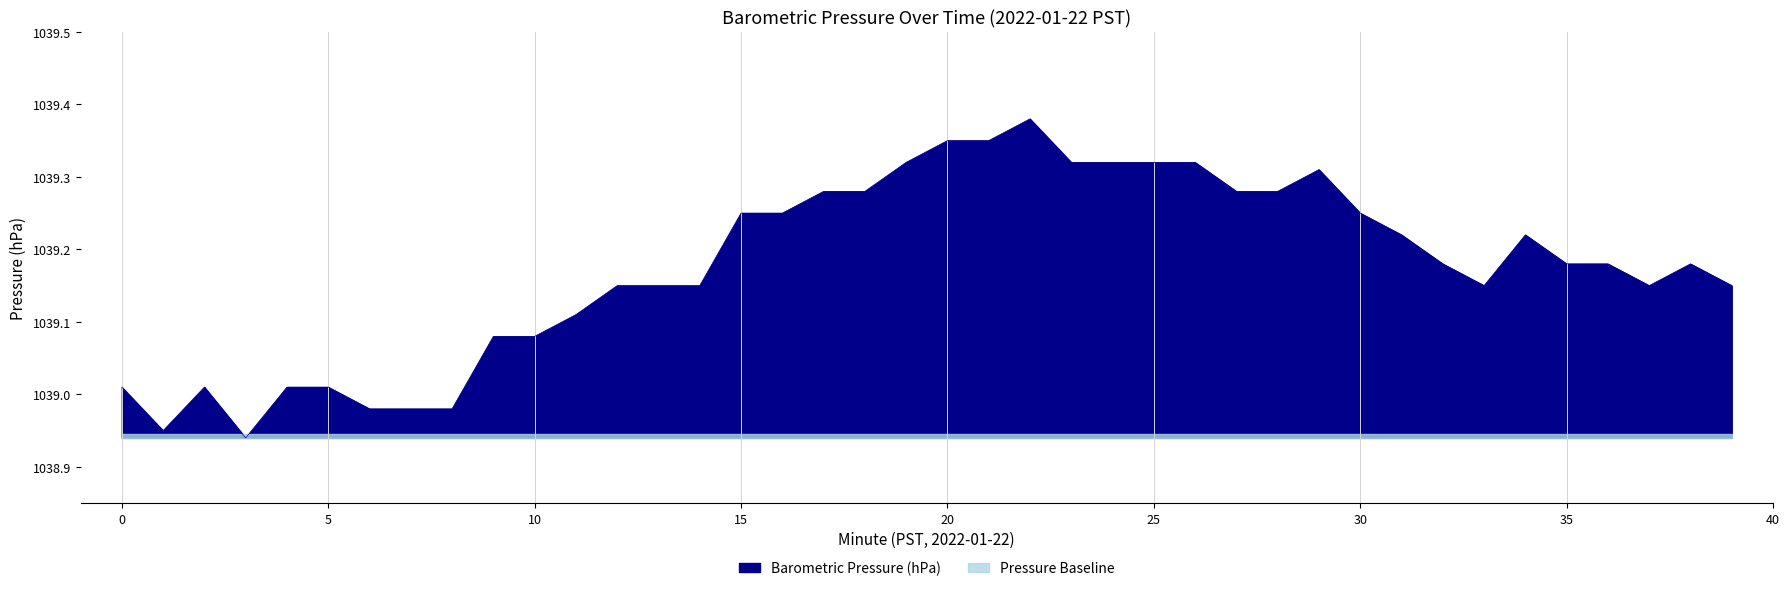

How many lines are shown in the chart?

1